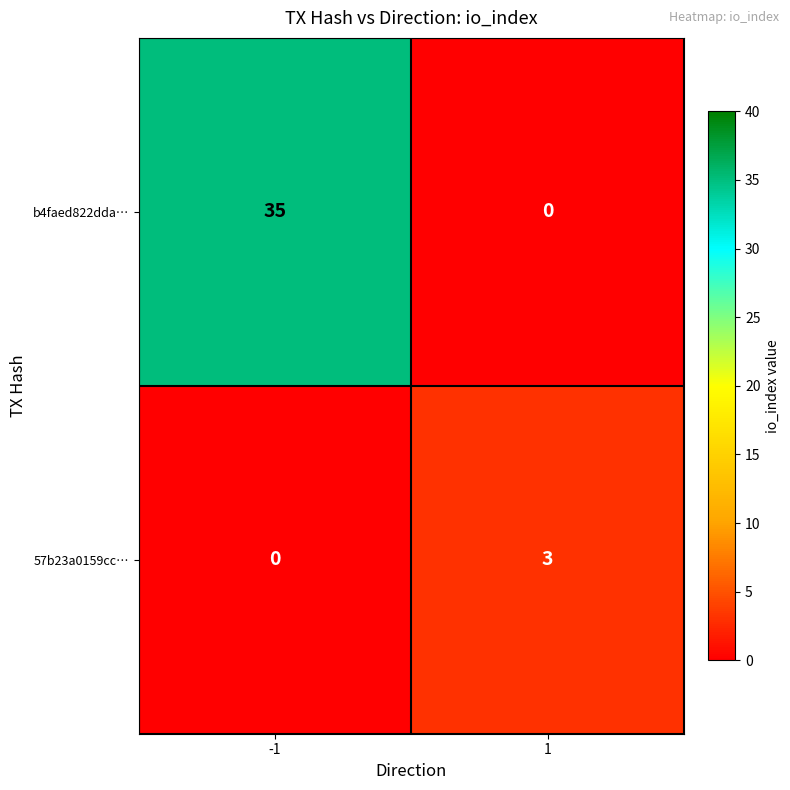

The value of b4faed822dda… at 1 is 0. True or false?

True